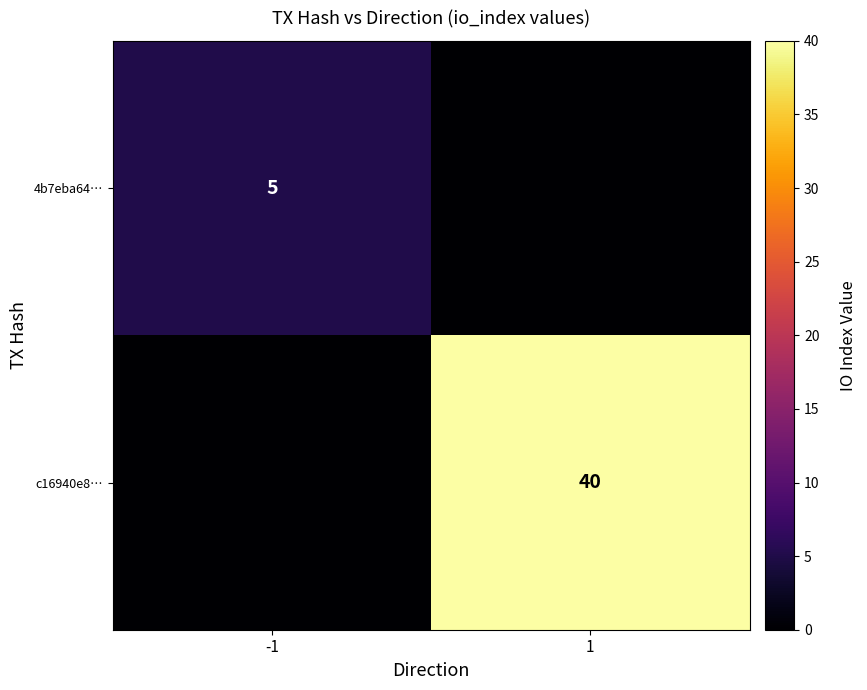

The value of 4b7eba64… at -1 is 8. True or false?

False